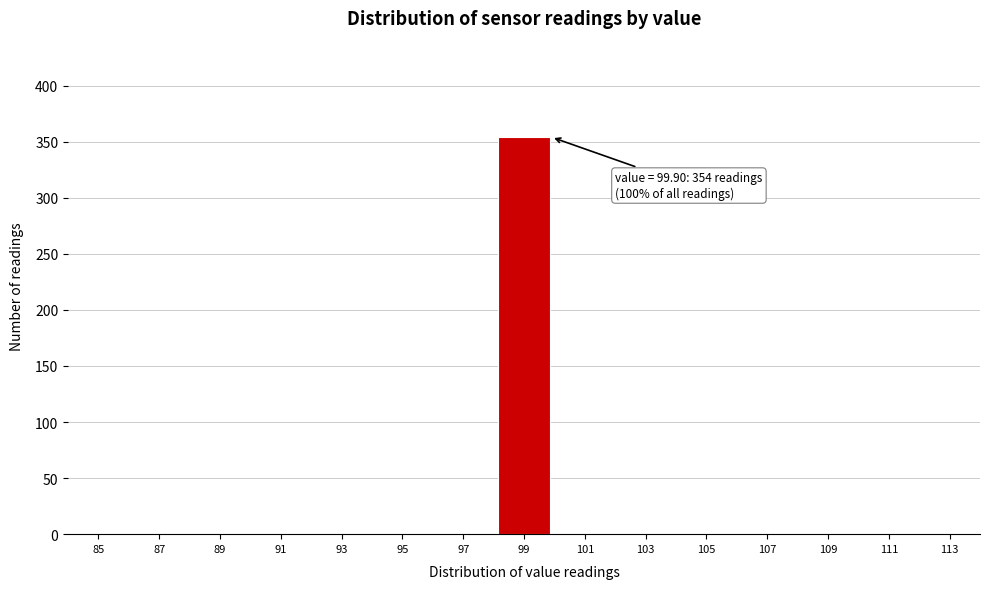

Reading left to right, transcribe all the data shown in this chart.

85=0	87=0	89=0	91=0	93=0	95=0	97=0	99=354	101=0	103=0	105=0	107=0	109=0	111=0	113=0